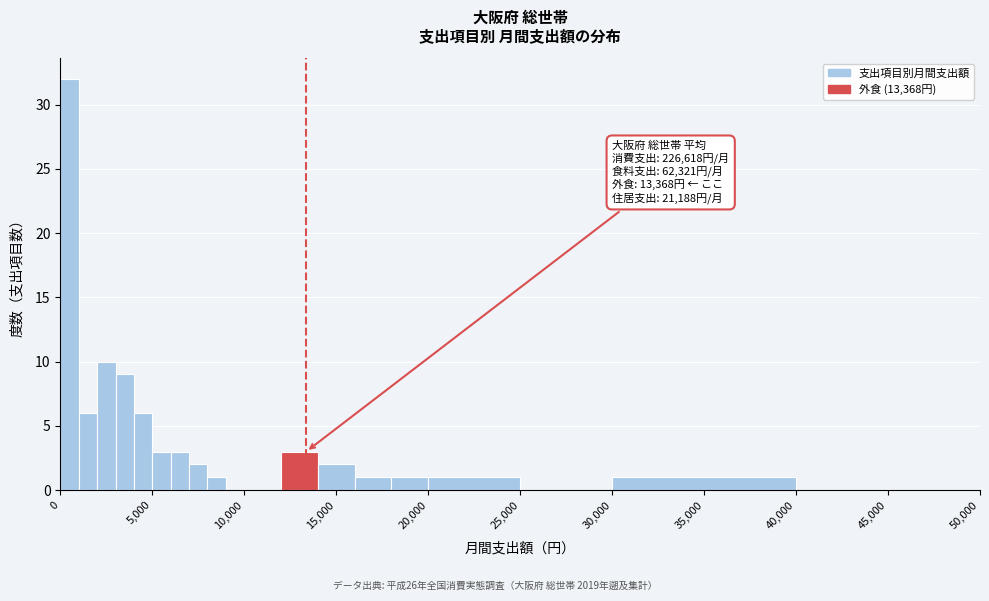

Read against the x-axis, roughly where is the centre of the tallest bar?

500